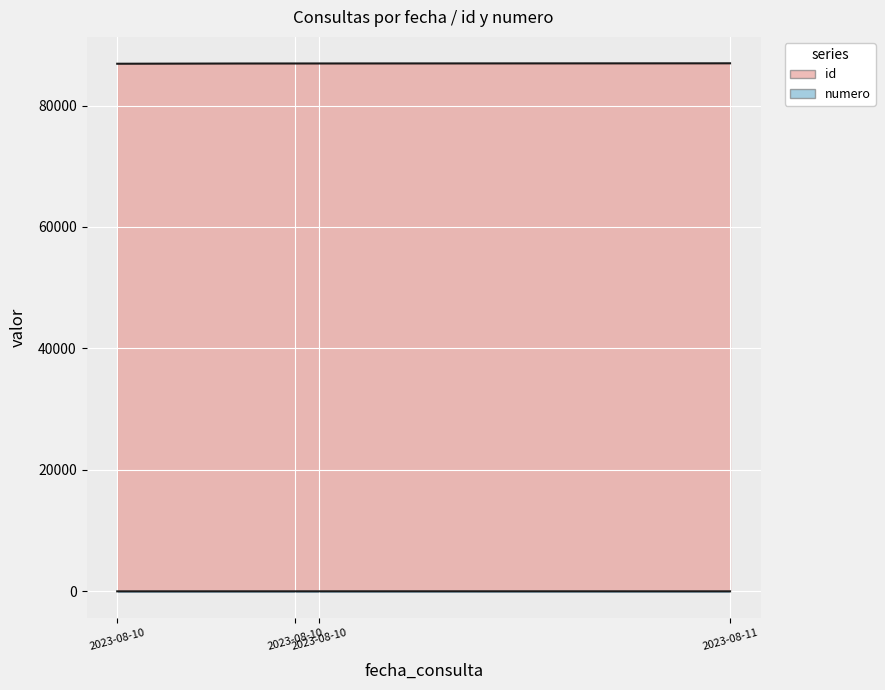

Is it true that numero equals 2 at 2023-08-10 17:46:16?

False